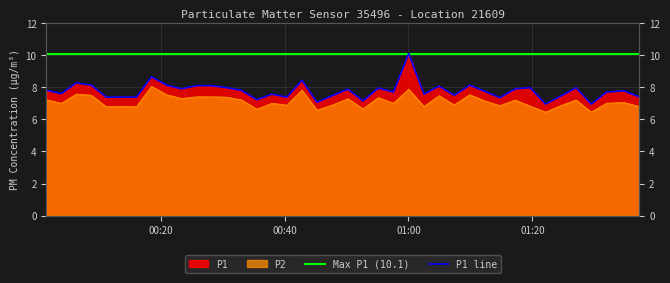

In P1, how many points are lower than both neighbors (excluding endpoints)?

12